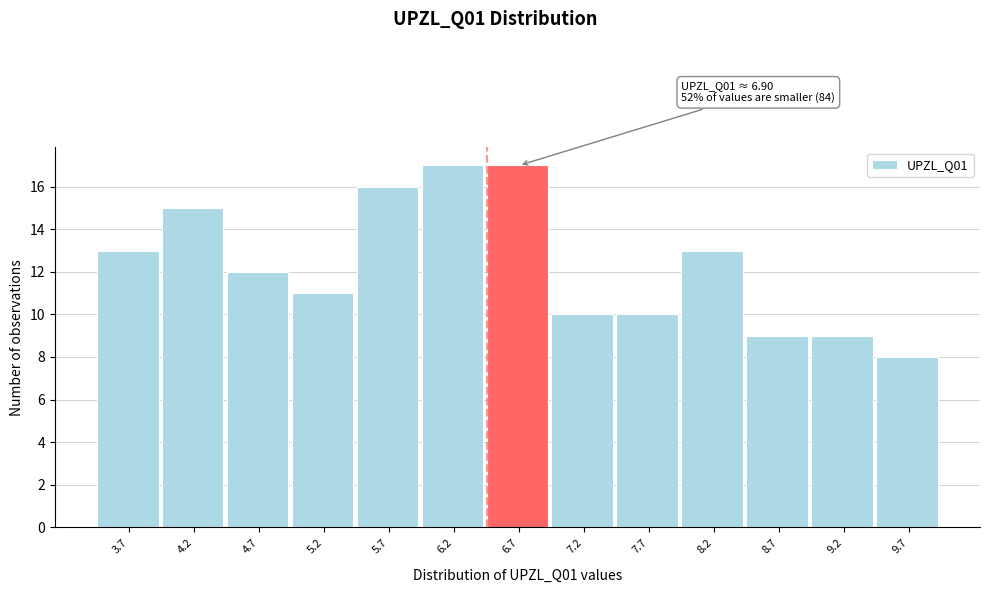

Reading left to right, what are all the values shown in this chart?

13	15	12	11	16	17	17	10	10	13	9	9	8